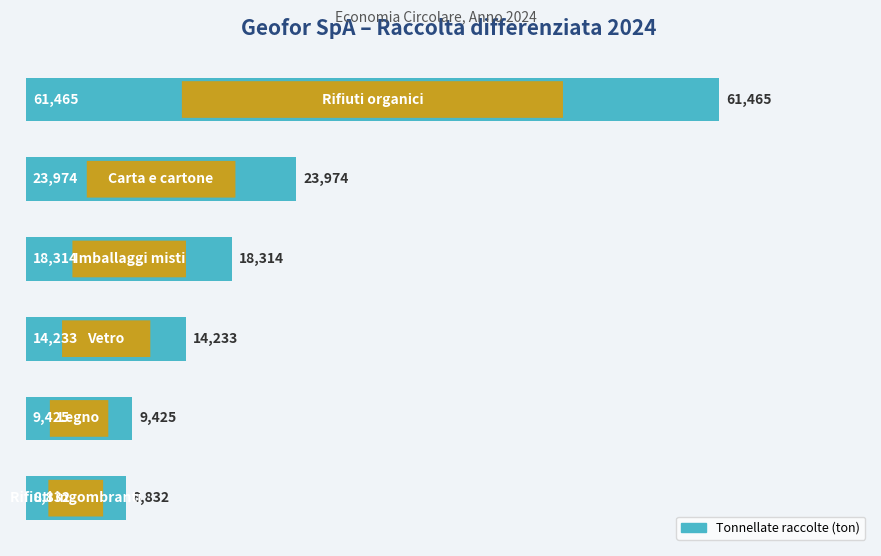

What is the average value?

22707.2